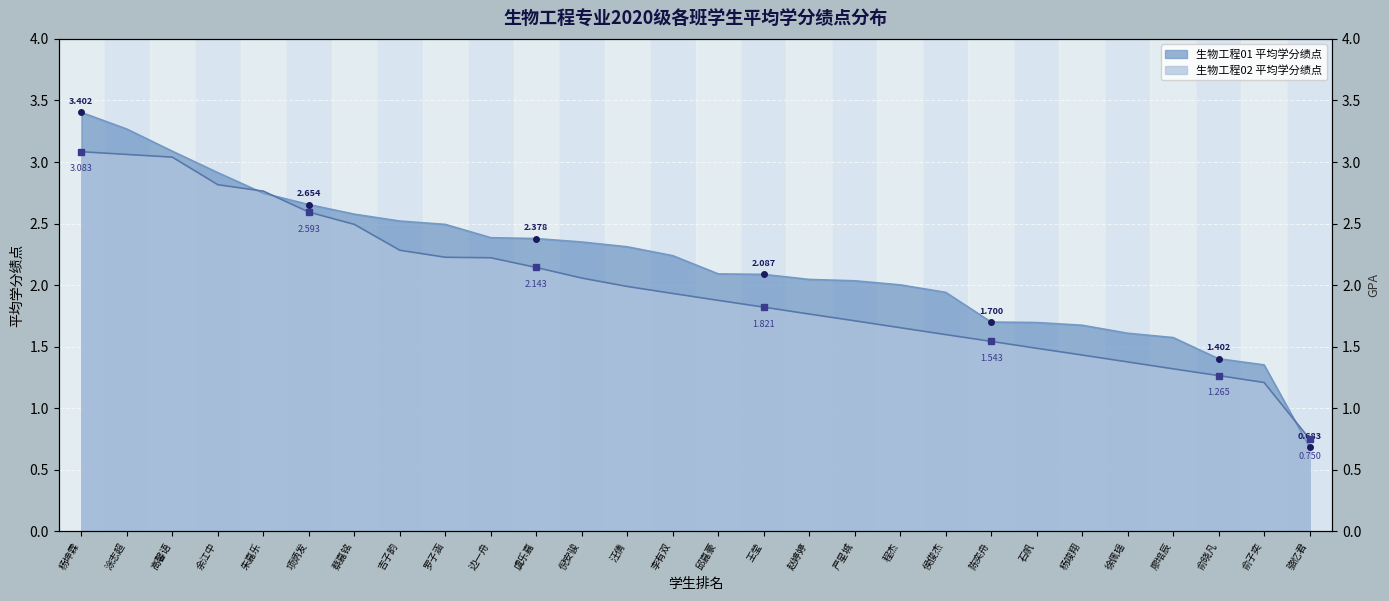

Reading right to left, extract all data points from this chart.

生物工程01 平均学分绩点: 0.7	1.4	1.4	1.6	1.6	1.7	1.7	1.7	1.9	2.0	2.0	2.0	2.1	2.1	2.2	2.3	2.4	2.4	2.4	2.5	2.5	2.6	2.7	2.7	2.9	3.1	3.3	3.4
生物工程02 平均学分绩点: 0.8	1.2	1.3	1.3	1.4	1.4	1.5	1.5	1.6	1.7	1.7	1.8	1.8	1.9	1.9	2.0	2.1	2.1	2.2	2.2	2.3	2.5	2.6	2.8	2.8	3.0	3.1	3.1